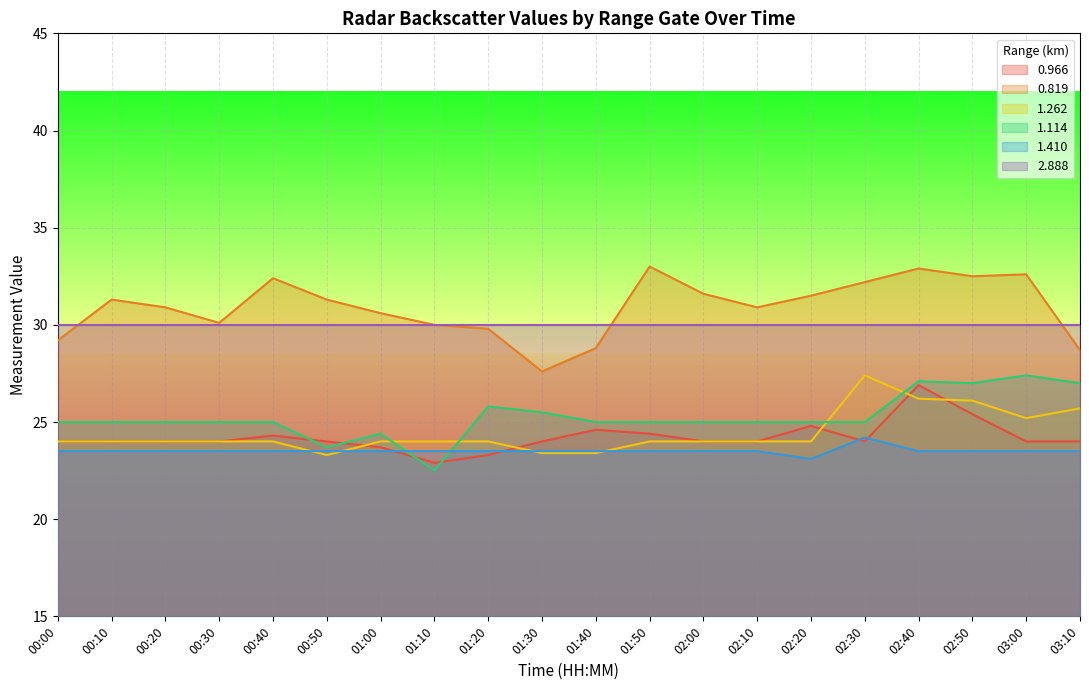

True or false: 2.888 and 1.262 cross at least once.

False